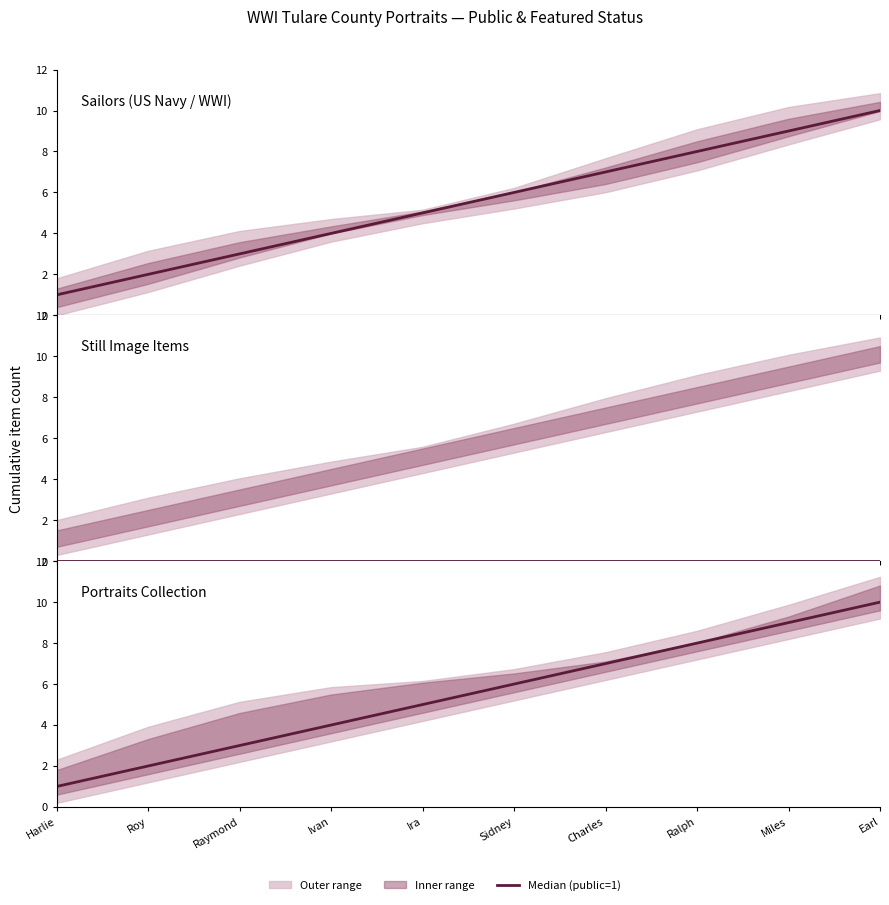

How many lines are shown in the chart?

1